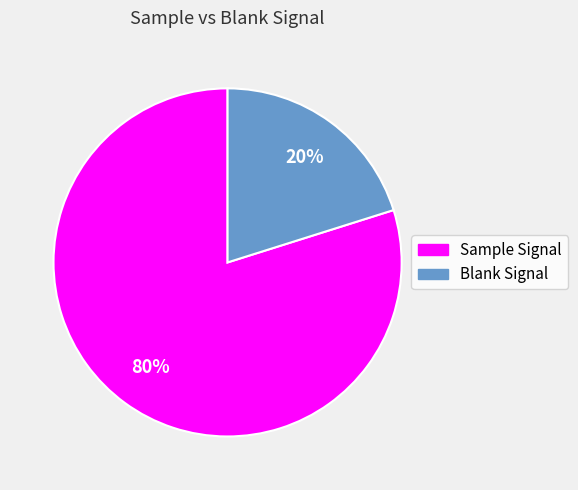

To the nearest percent, what portion does Sample Signal represent?

80%